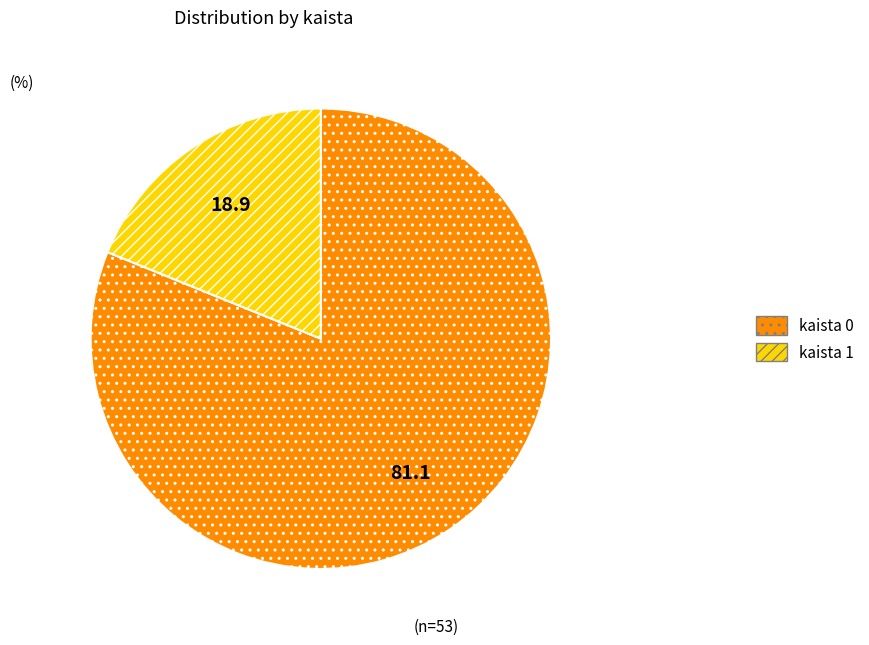

What is the ratio of the value at kaista 0 to the value at kaista 1?

4.3